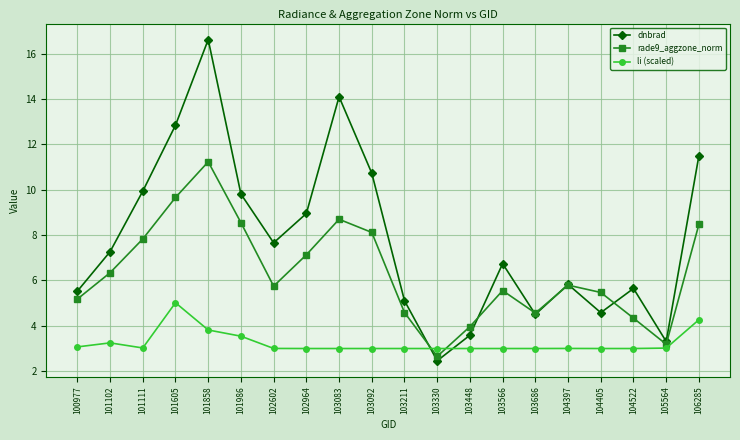

What is the difference between the maximum and minimum values in the li (scaled) series?

2.0